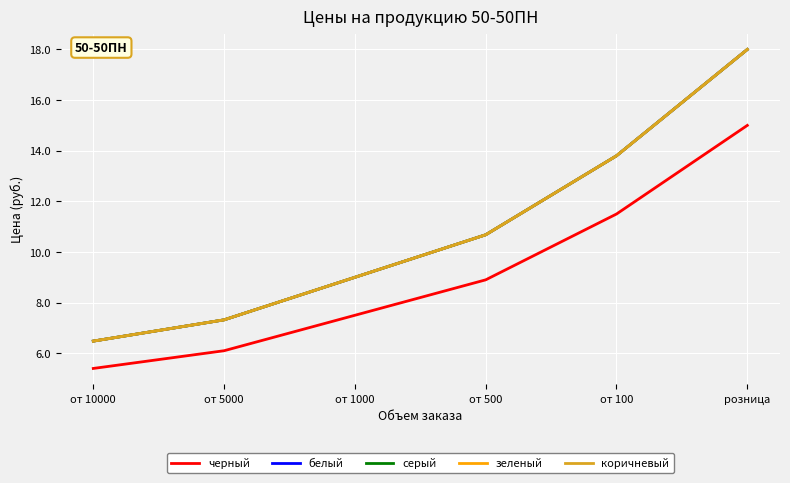

Is this an area chart (filled region under the line)?

No